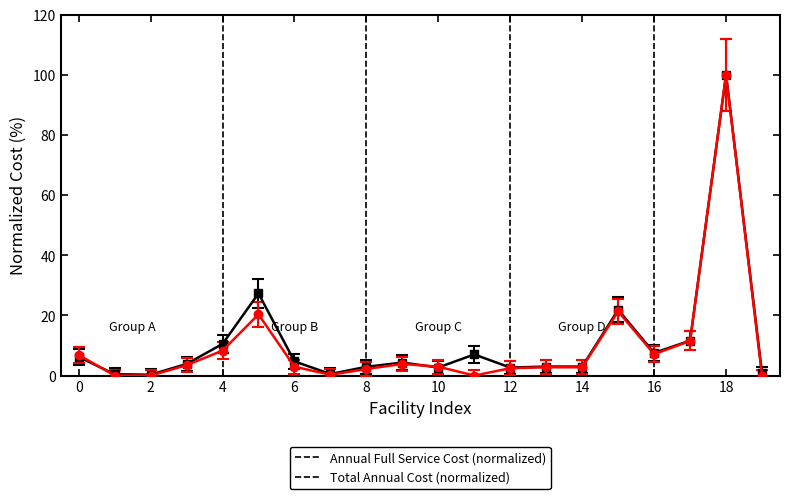

What is the greatest value displayed?

100.0